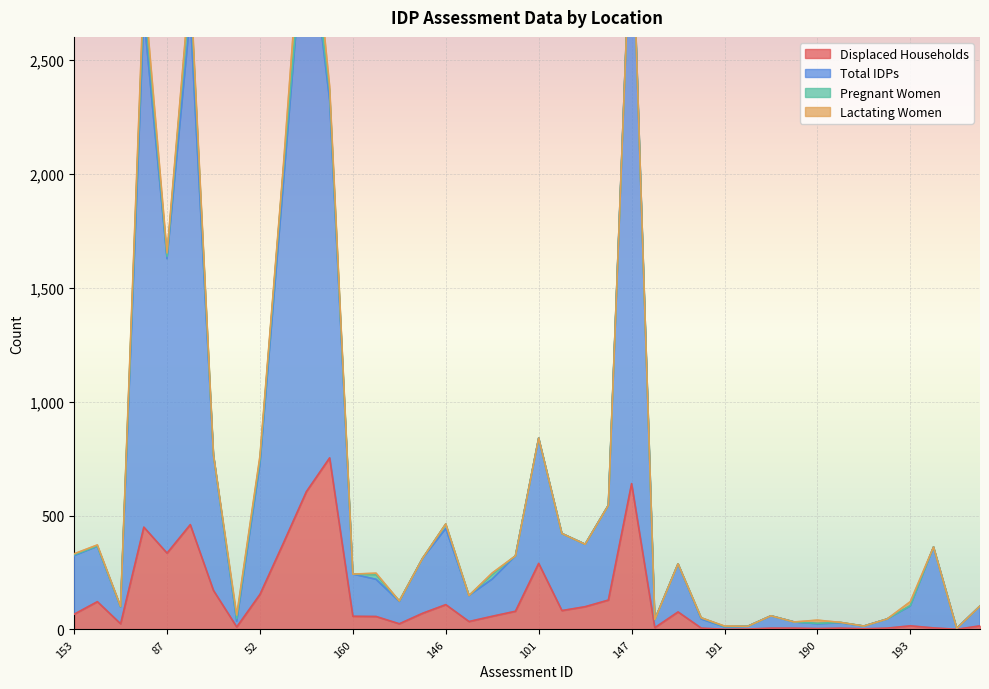

What position from the left is 102?

24